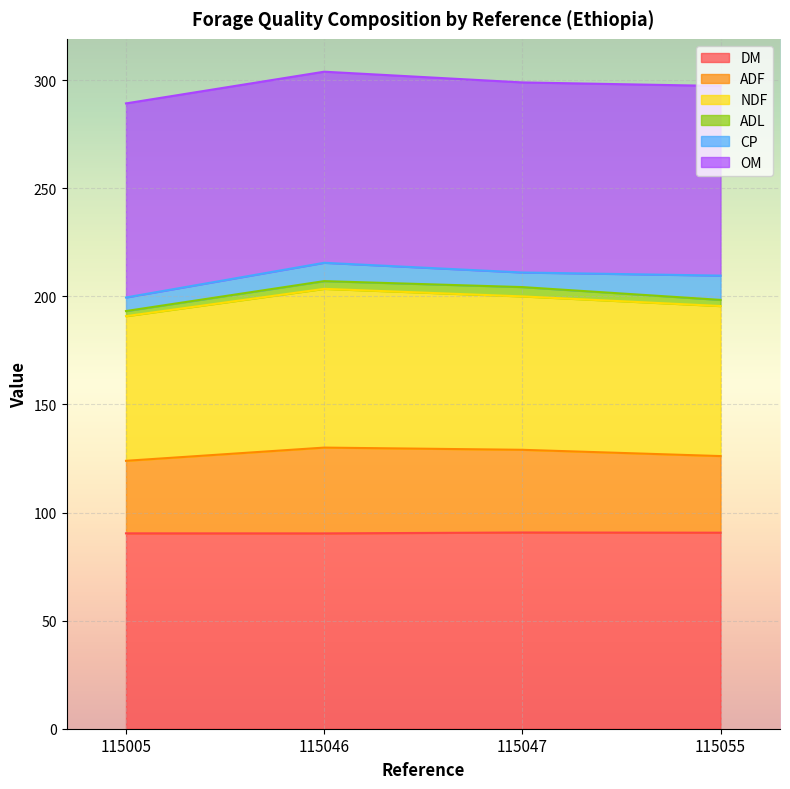

How many categories are shown in the chart?

4